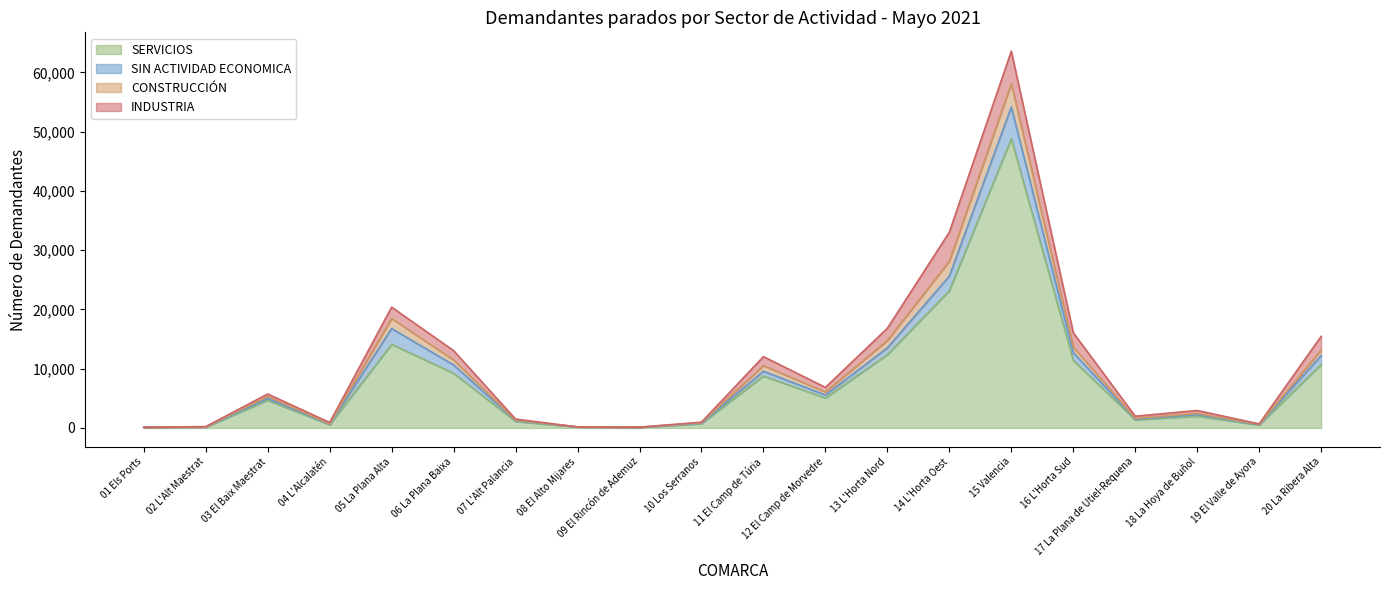

Which label corresponds to the largest value in the chart?

15 Valencia